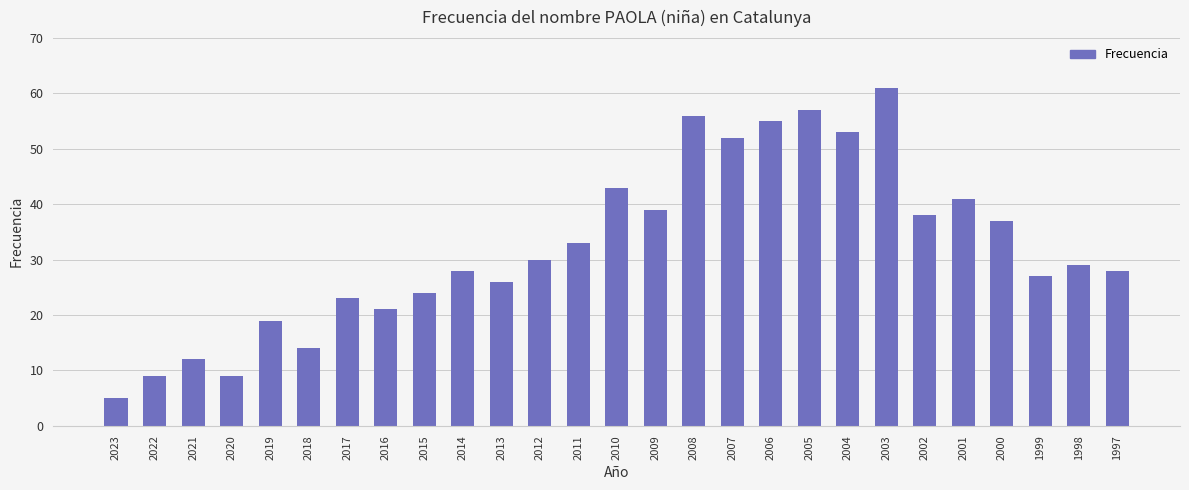

Where is the data nearest to the value 33?

2011